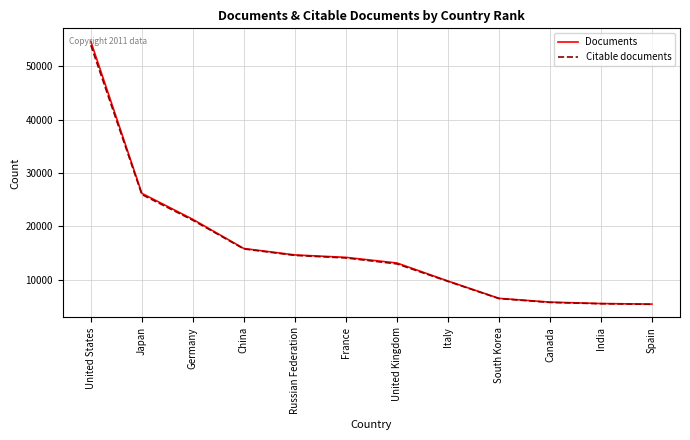

What position from the left is India?

11